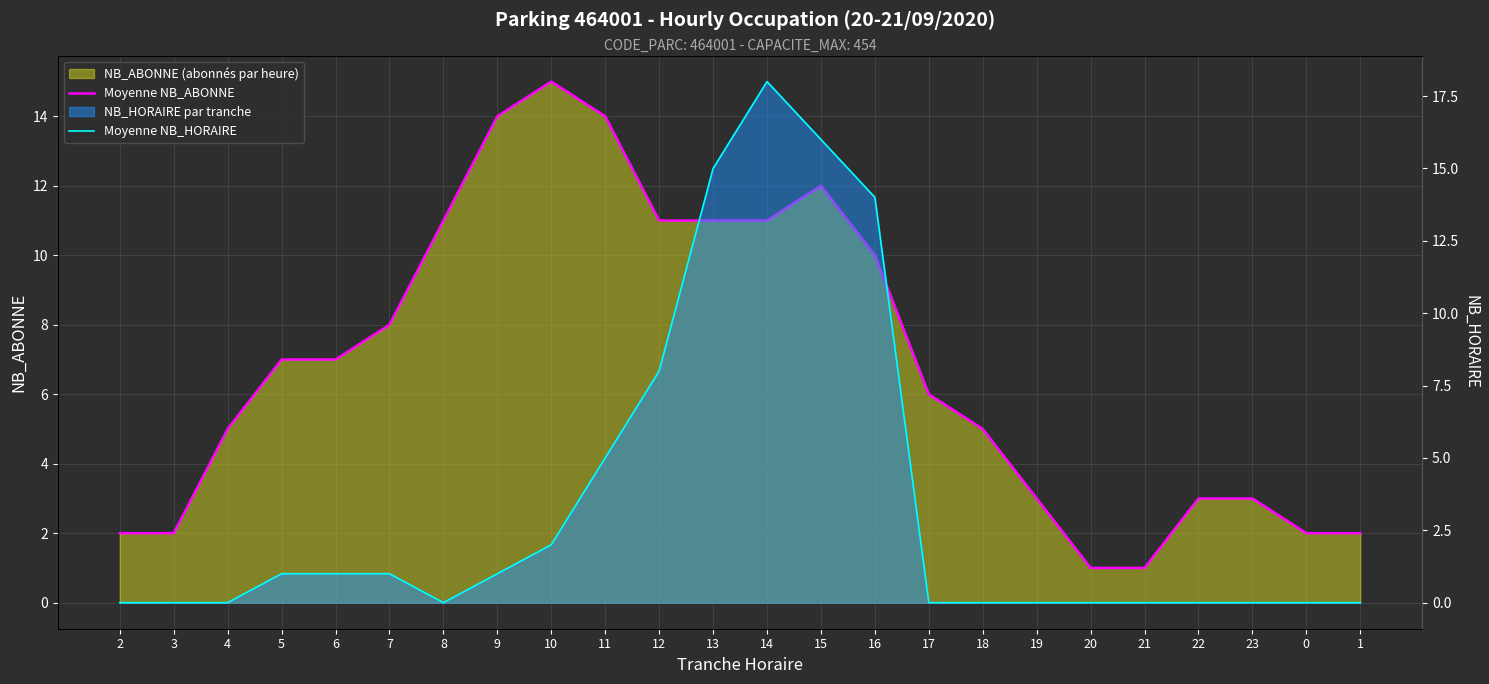

How many lines are shown in the chart?

2